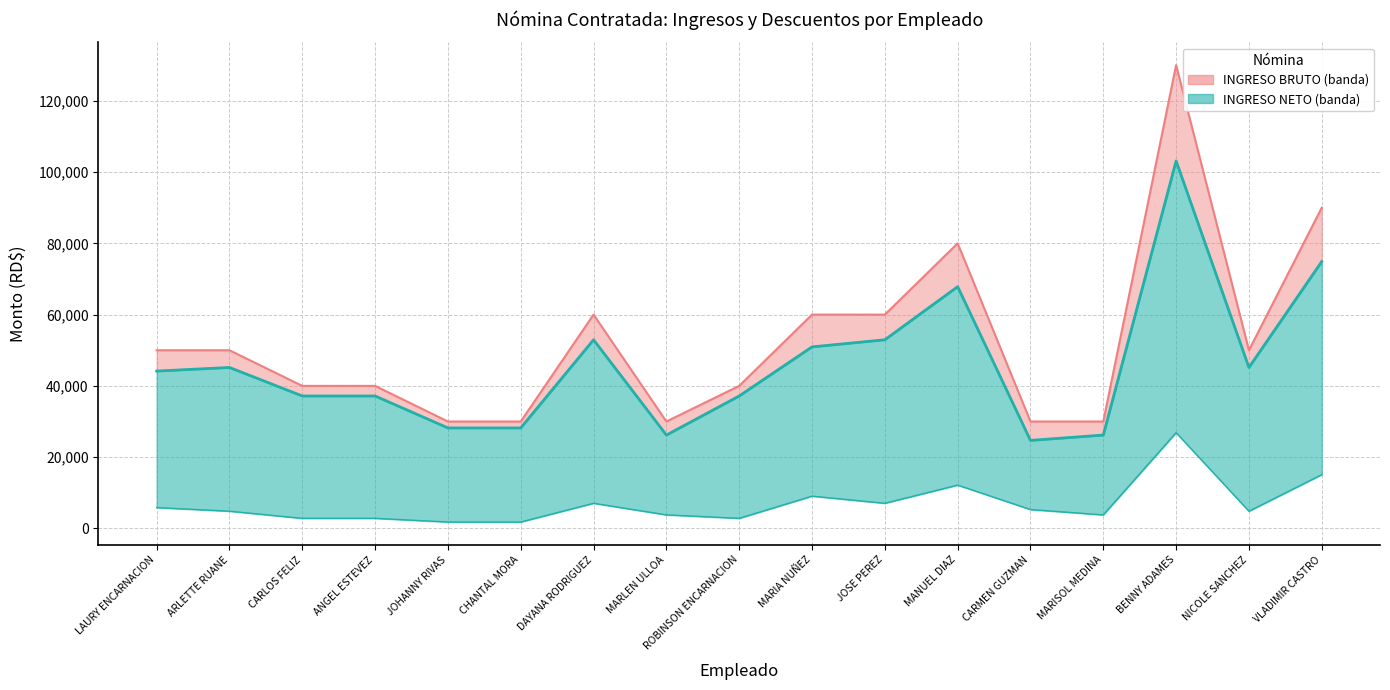

At how many categories does at least one series exceed 90899?

1